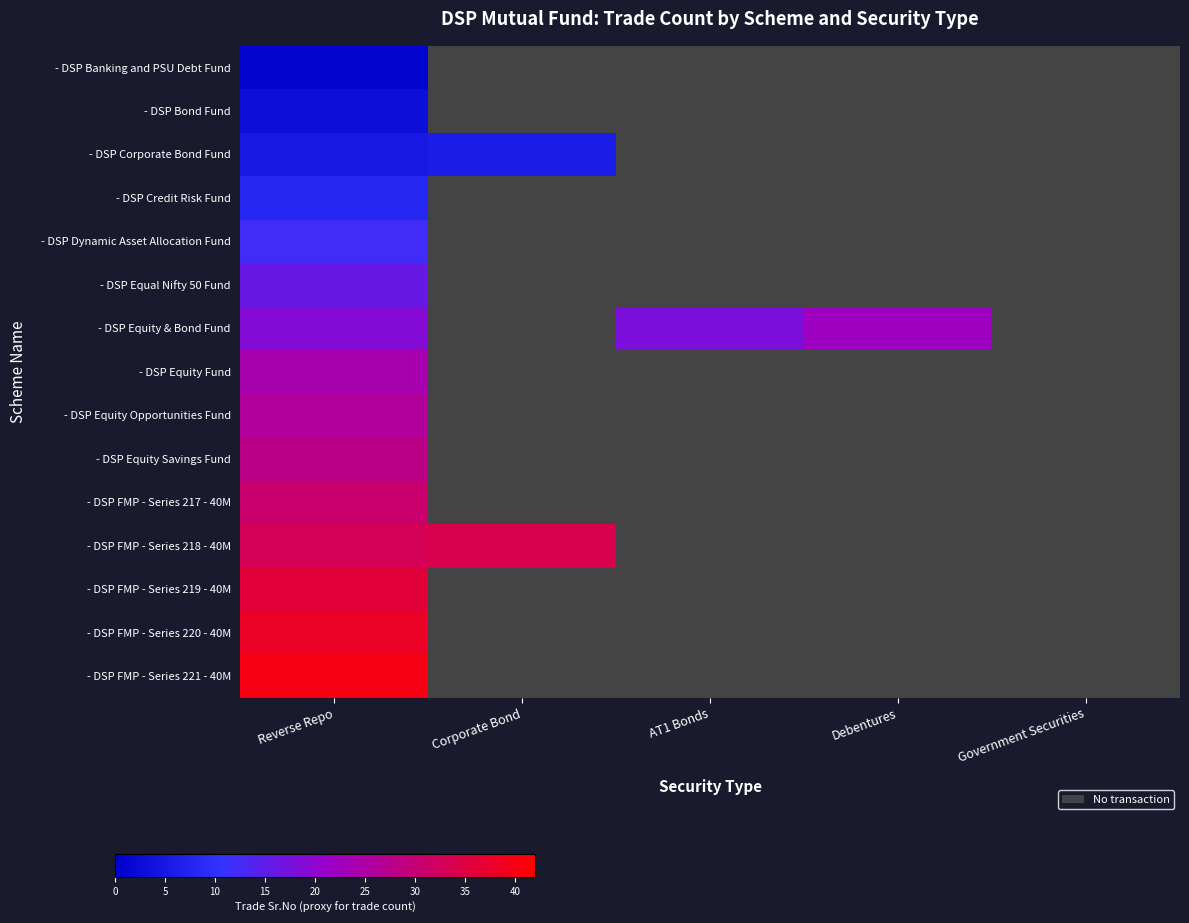

Is it true that - DSP FMP - Series 220 - 40M equals 0.3 at Government Securities?

False